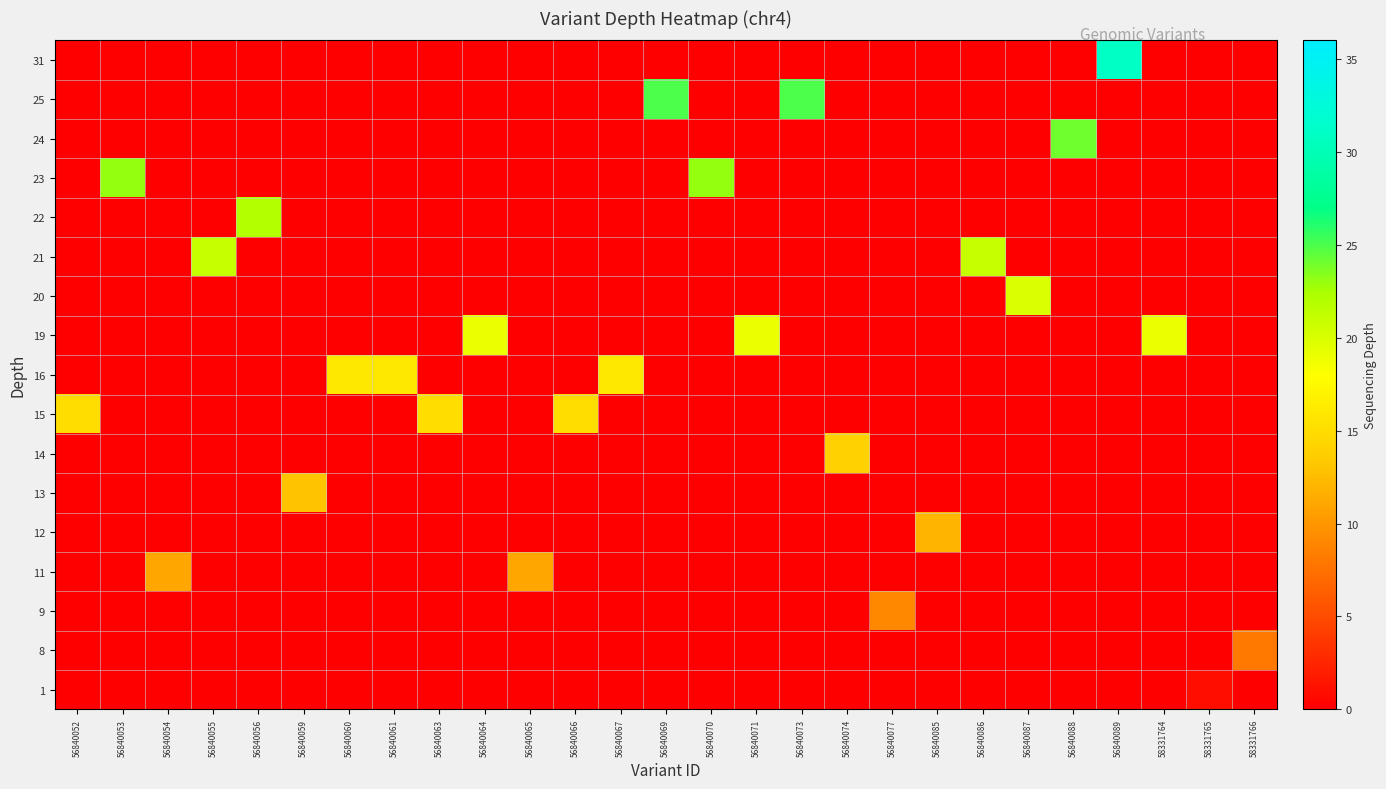

At which category is the sum across all series the highest?

56840089